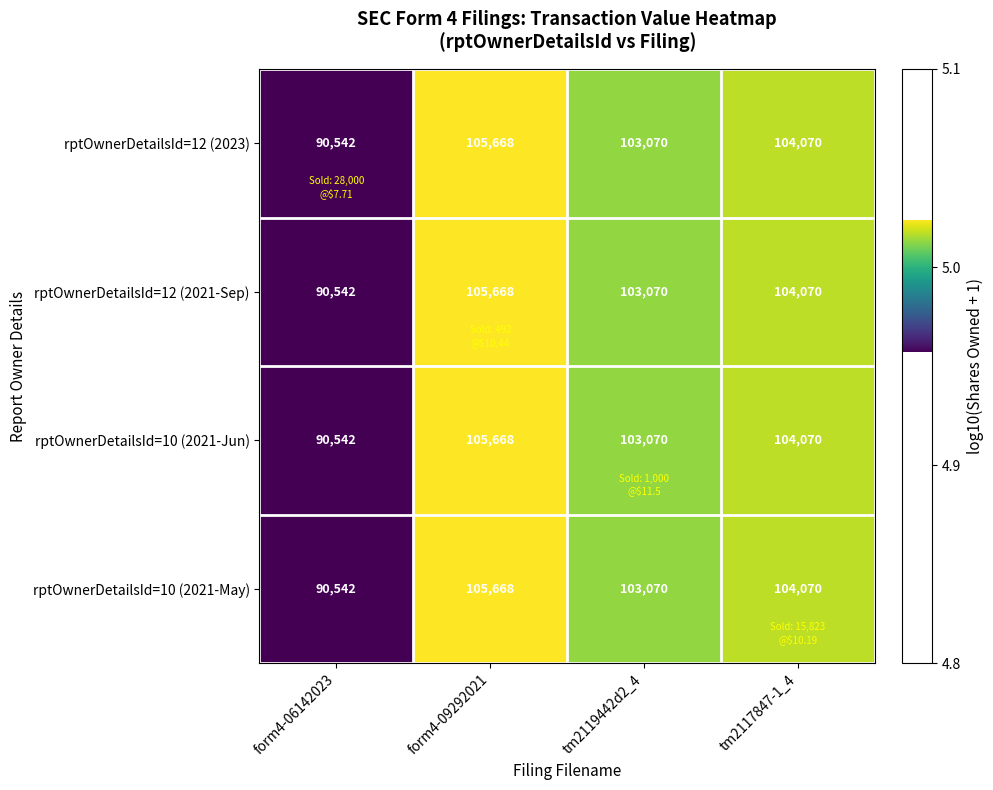

Reading right to left, list all the values displayed in this chart.

rptOwnerDetailsId=12 (2023): 104070	103070	105668	90542
rptOwnerDetailsId=12 (2021-Sep): 104070	103070	105668	90542
rptOwnerDetailsId=10 (2021-Jun): 104070	103070	105668	90542
rptOwnerDetailsId=10 (2021-May): 104070	103070	105668	90542